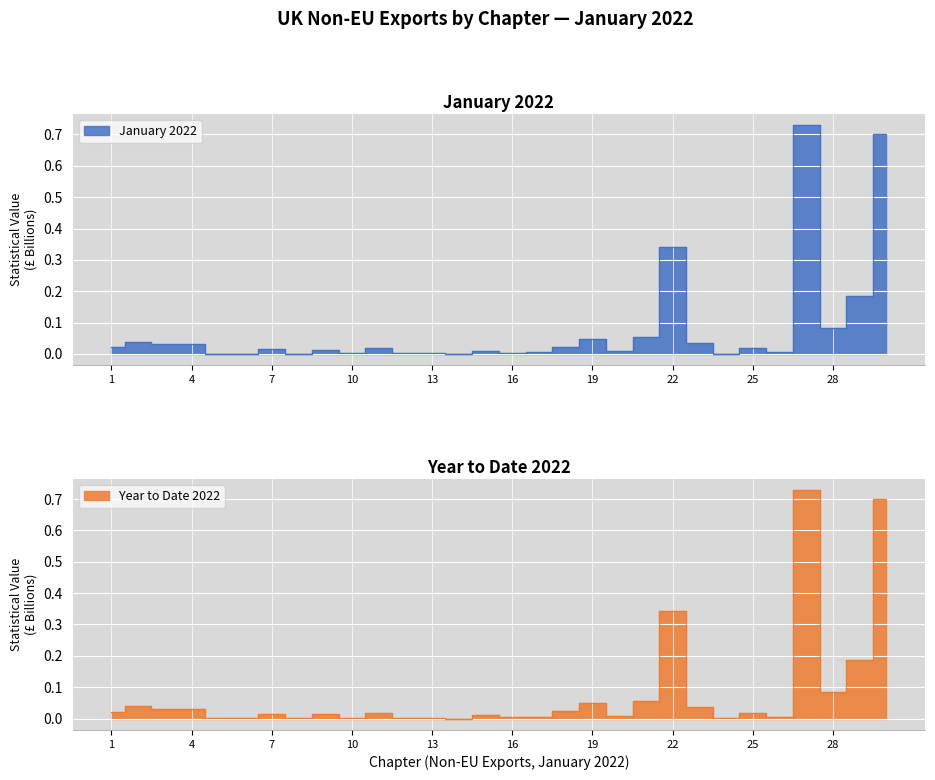

Which category has the lowest value in the Year to Date 2022 series?

14